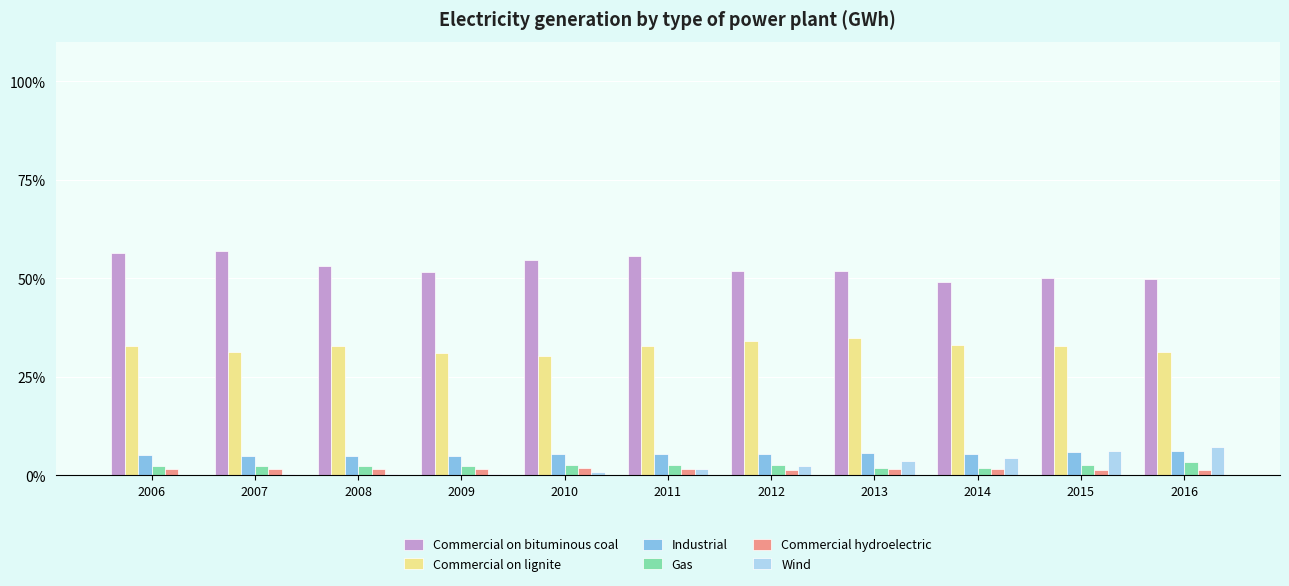

Is it true that Commercial on lignite equals 32.8 at 2015?

True